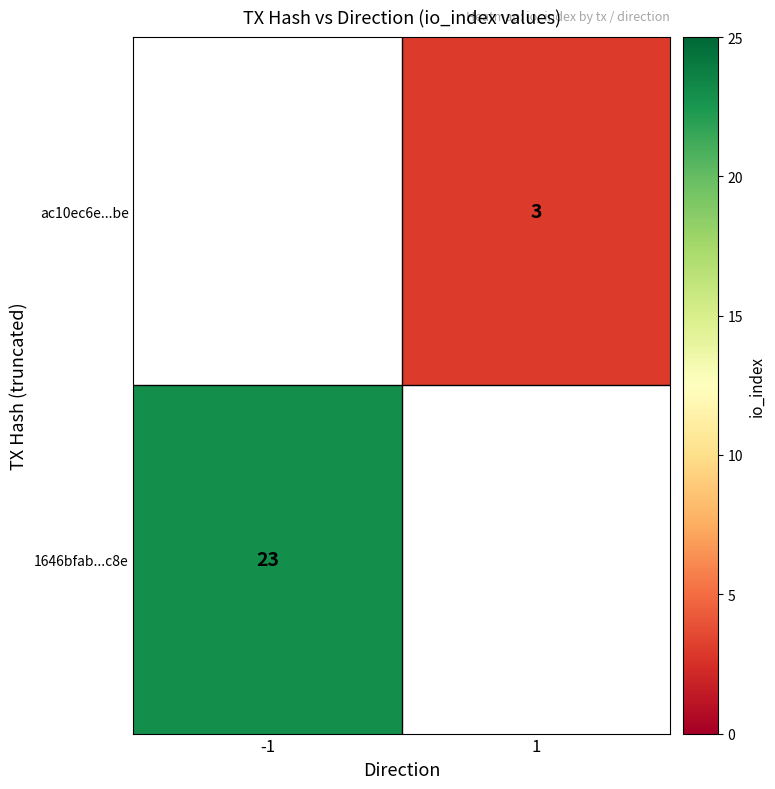

Is it true that ac10ec6e...be equals 3 at 1?

True